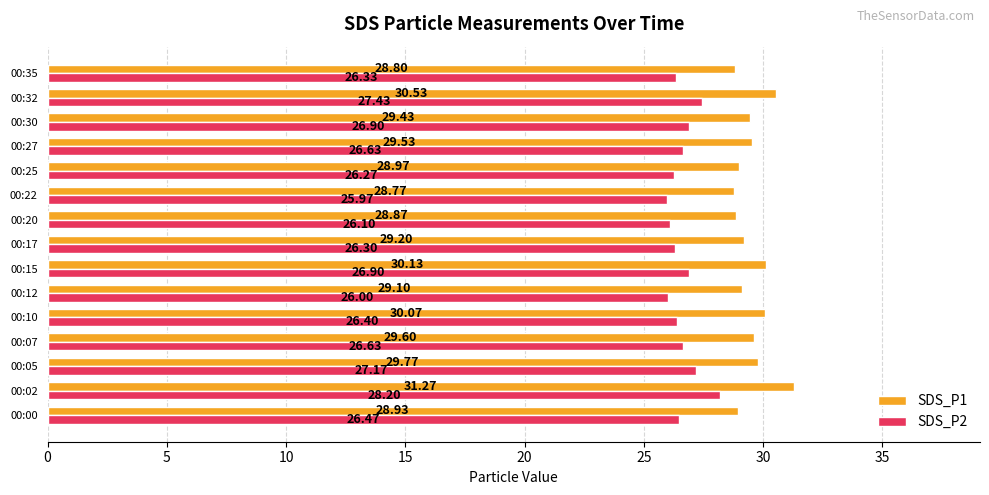

List the series in order of their overall mean, highest first.

SDS_P1, SDS_P2